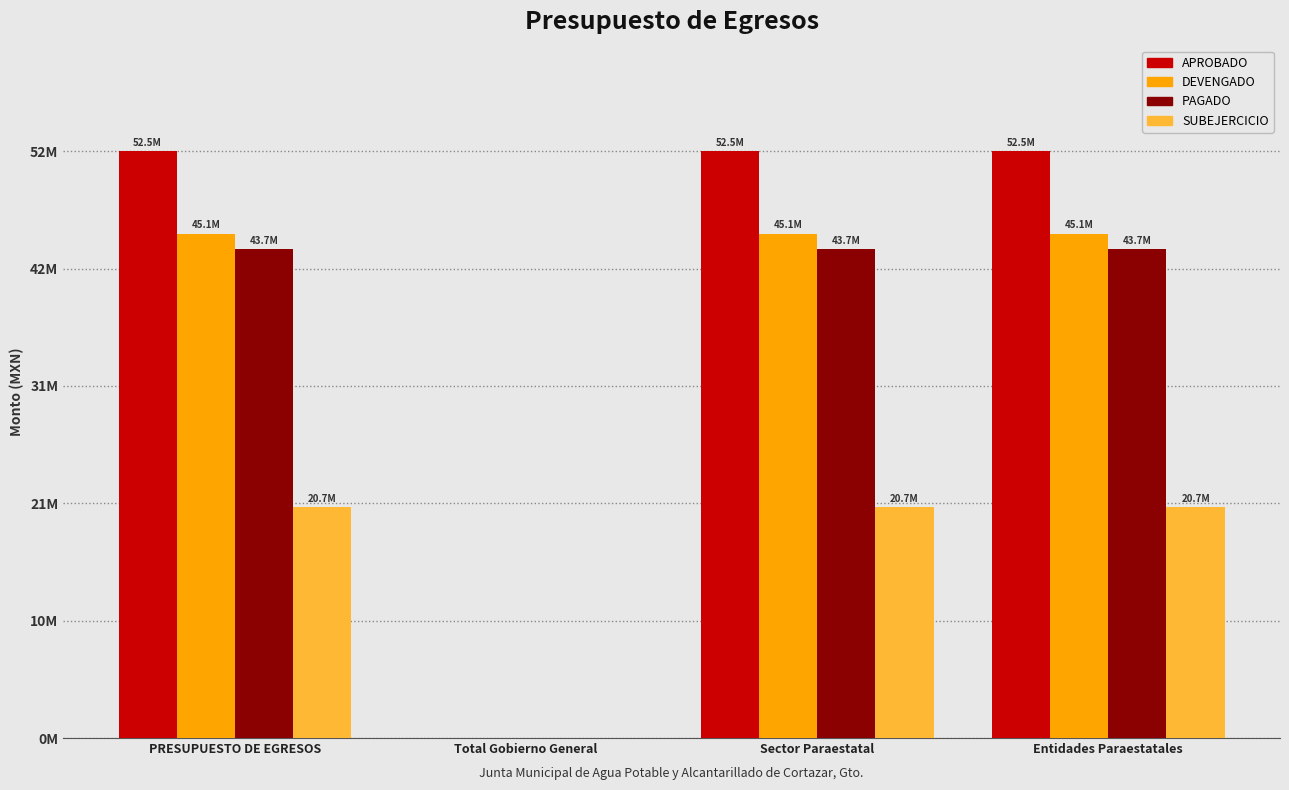

Which category has the highest value in the SUBEJERCICIO series?

PRESUPUESTO DE EGRESOS